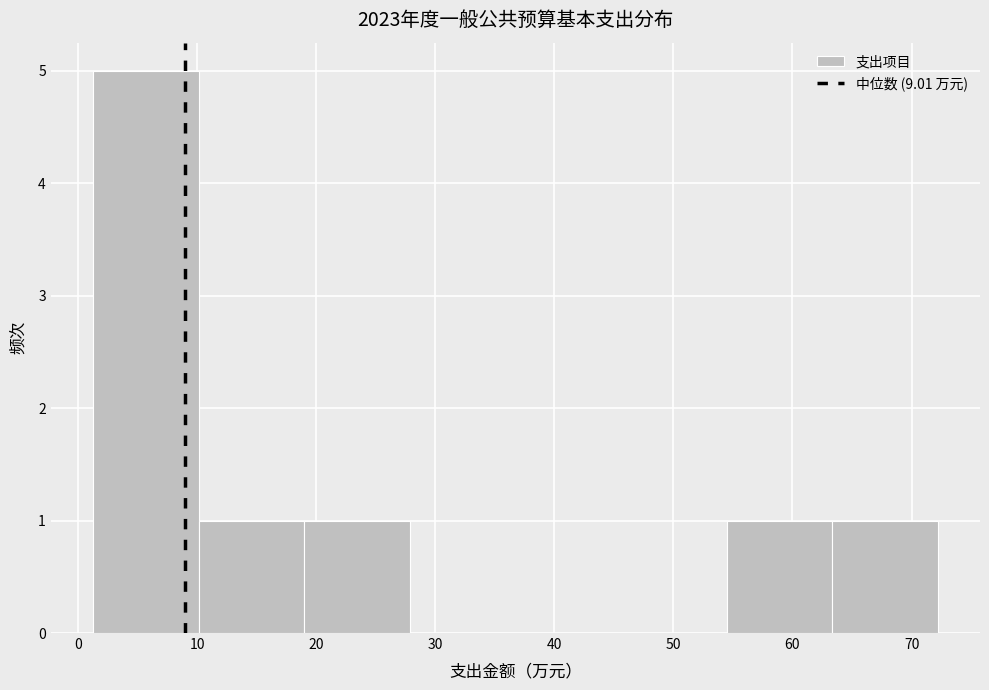

Which range on the x-axis has the tallest bar?

1 to 10